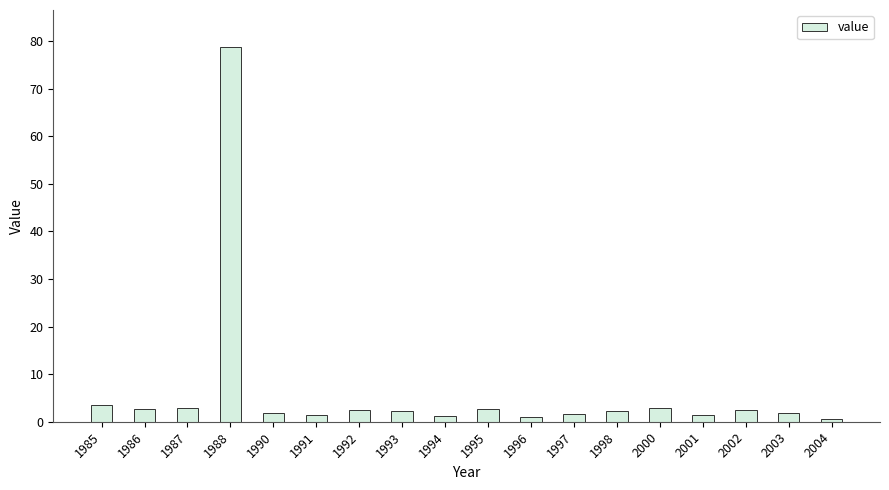

Which label corresponds to the largest value in the chart?

1988